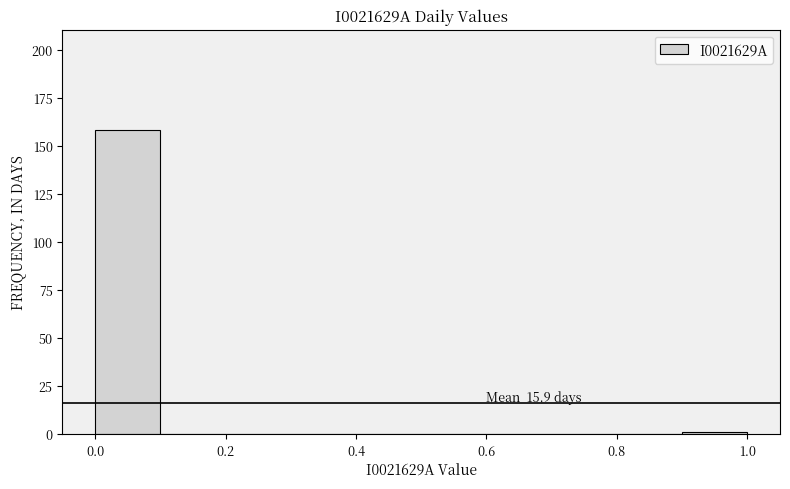

Which range on the x-axis has the tallest bar?

0.0 to 0.1